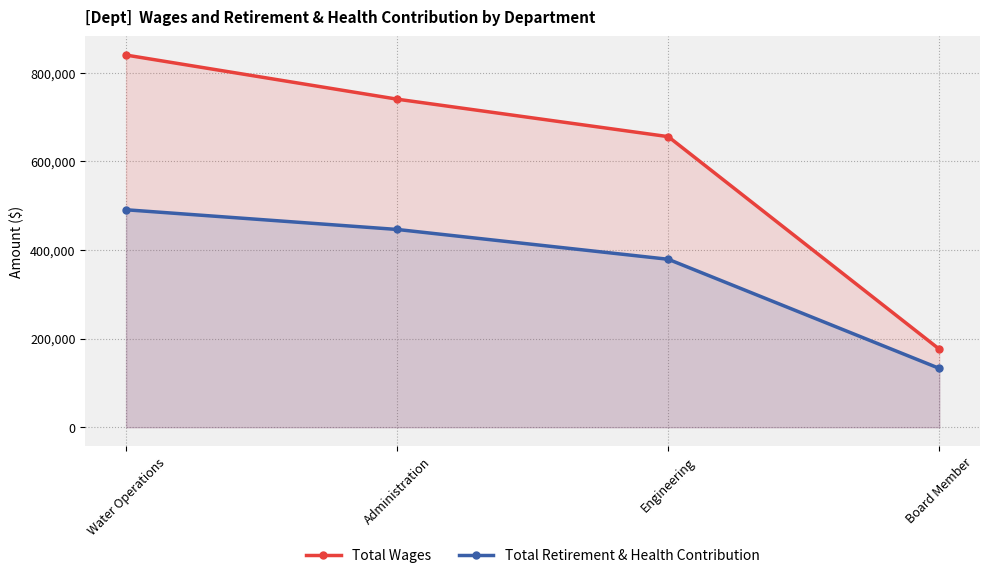

What is the total value across all series at Board Member?

309143